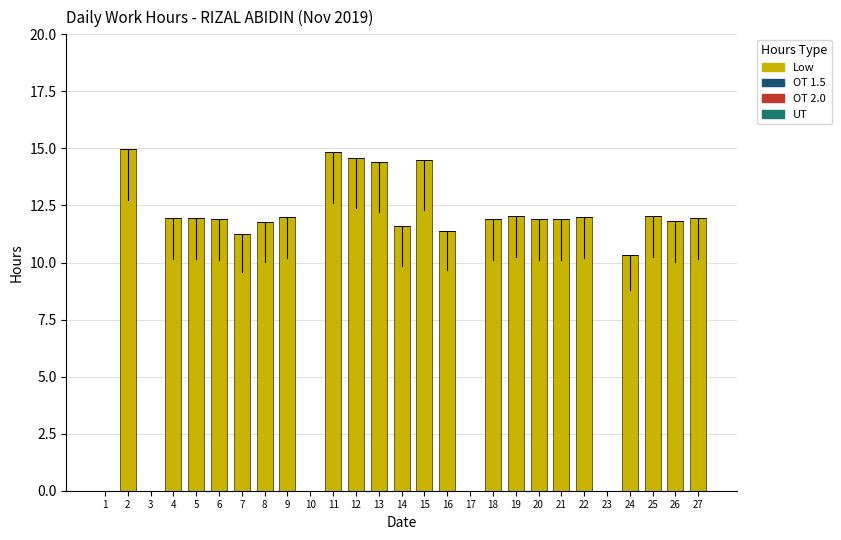

Which has a higher value, 13 or 7?

13